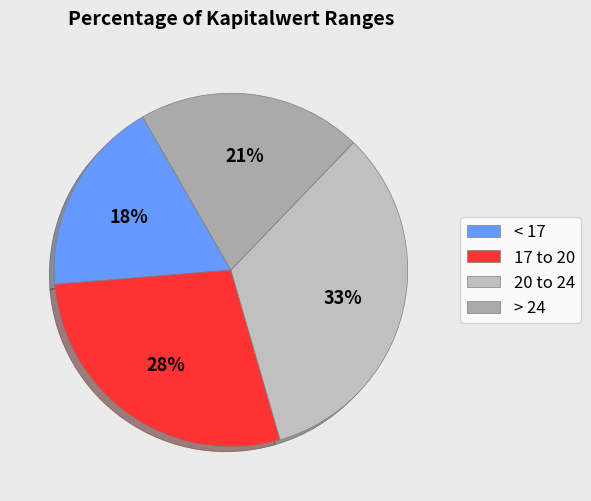

To the nearest percent, what is the average slice percentage?

25%